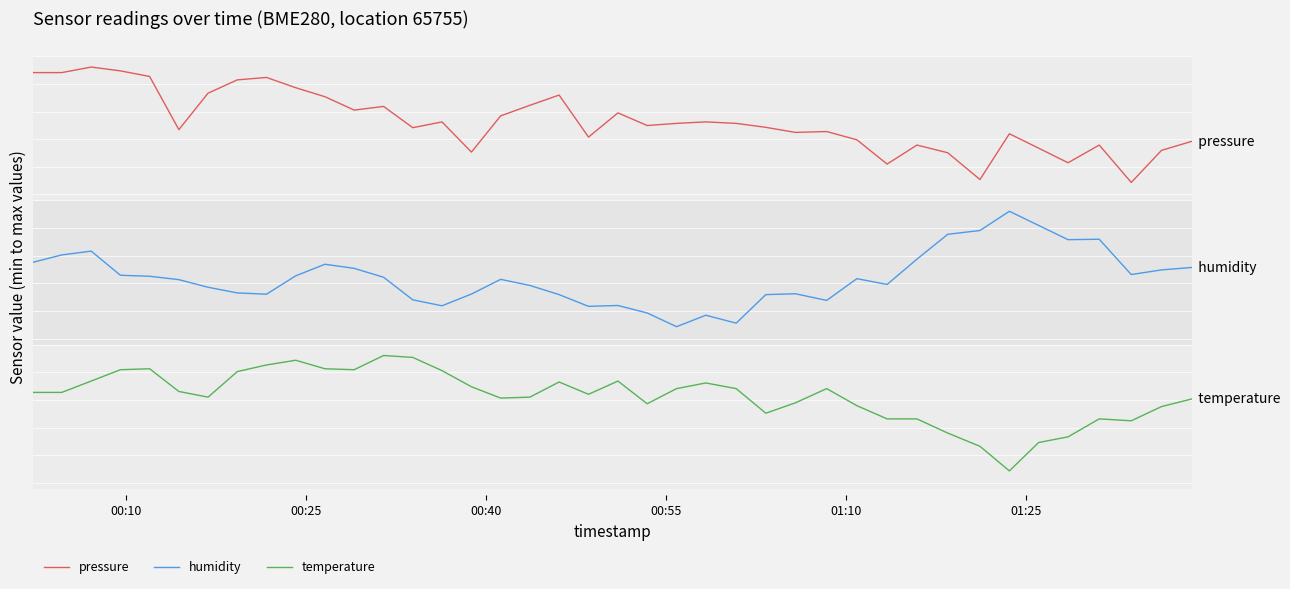

Does the chart display data point markers on the line(s)?

No